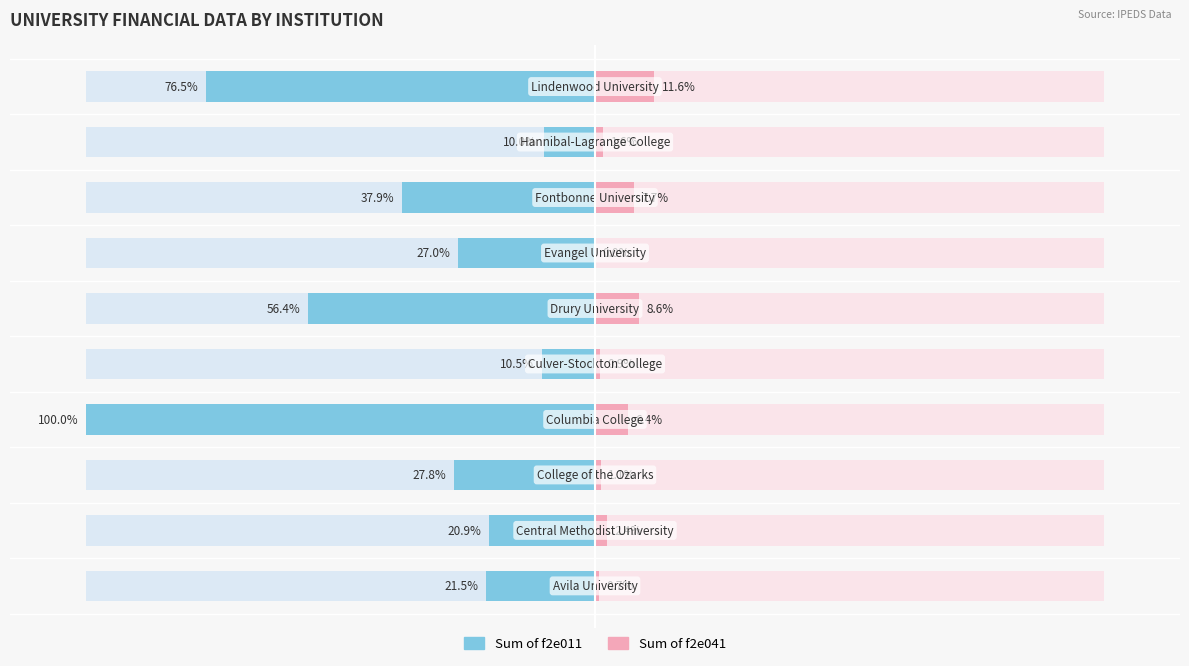

Reading left to right, list all the values displayed in this chart.

Male: 0=-21.5	1=-20.9	2=-27.8	3=-100.0	4=-10.5	5=-56.4	6=-27.0	7=-37.9	8=-10.0	9=-76.5
Female: 0=0.7	1=2.4	2=1.1	3=6.4	4=0.9	5=8.6	6=0.0	7=7.7	8=1.6	9=11.6